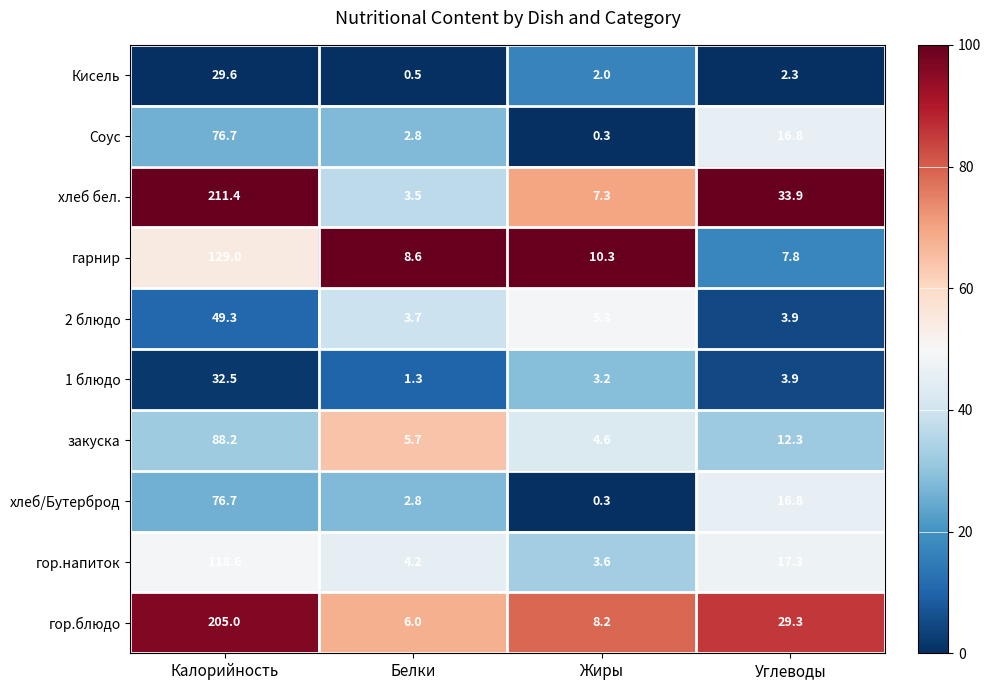

Which series changed the most between Жиры and Углеводы?

хлеб бел.